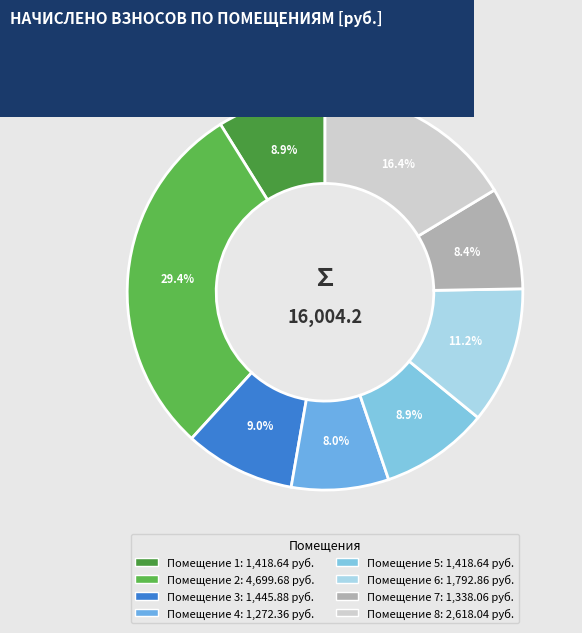

Does any single category account for the majority?

No